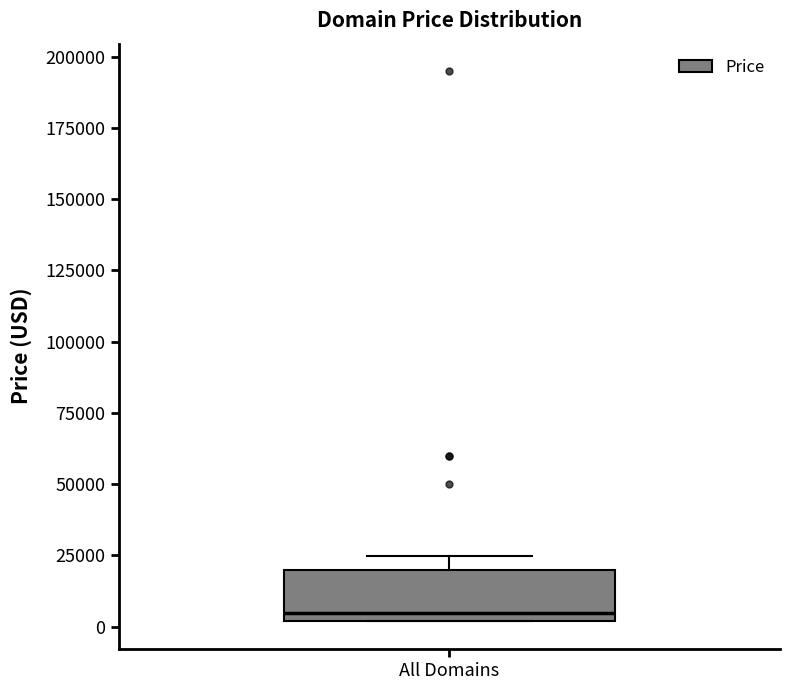

Transcribe this box plot: give where the median line is, the range the box spans, and where the two whiskers end, as read against the y-axis. The values are not printed on the chart, so give them approximately, as read against the axis.

median 5000, box 0 to 20000, whiskers 0 to 25000